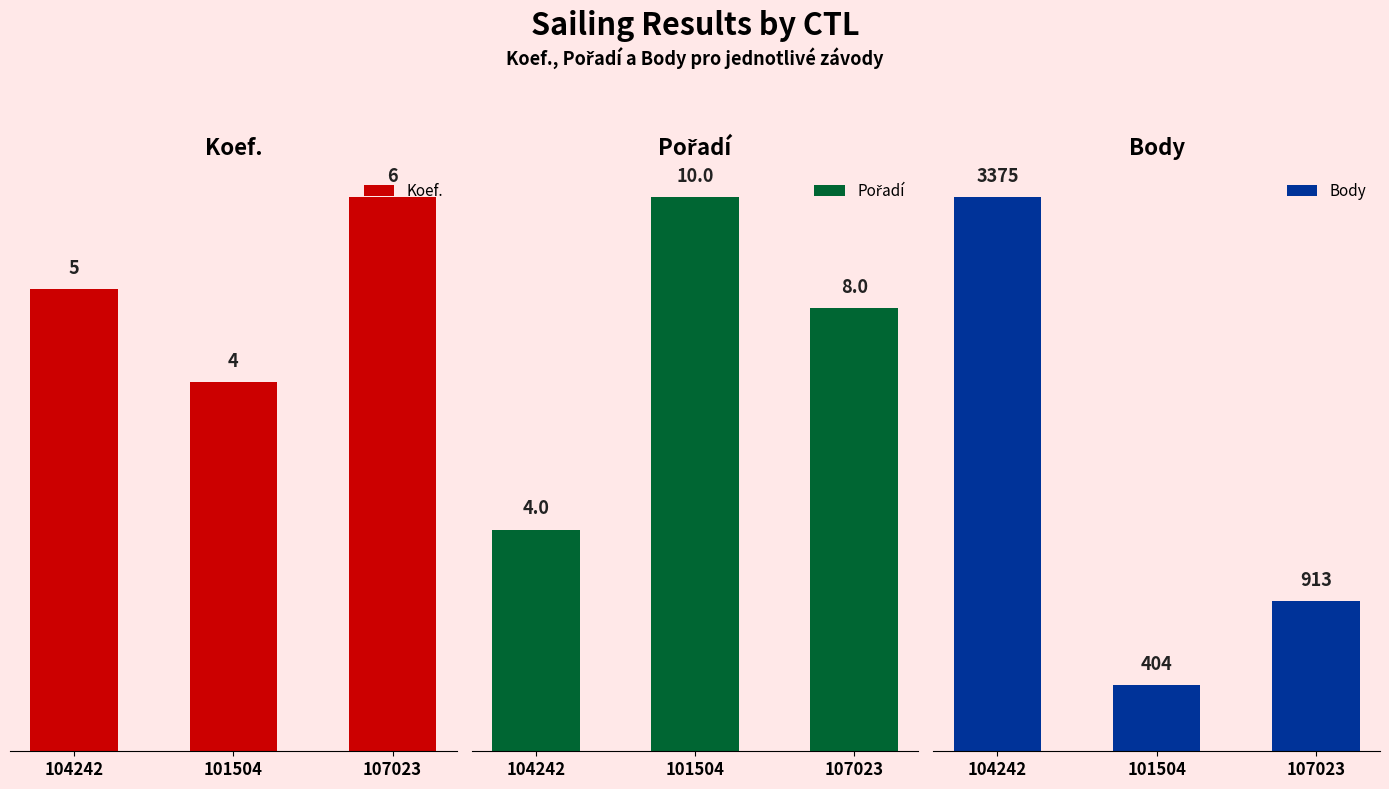

At 101504, list the series in order from largest to smallest.

Body, Pořadí, Koef.